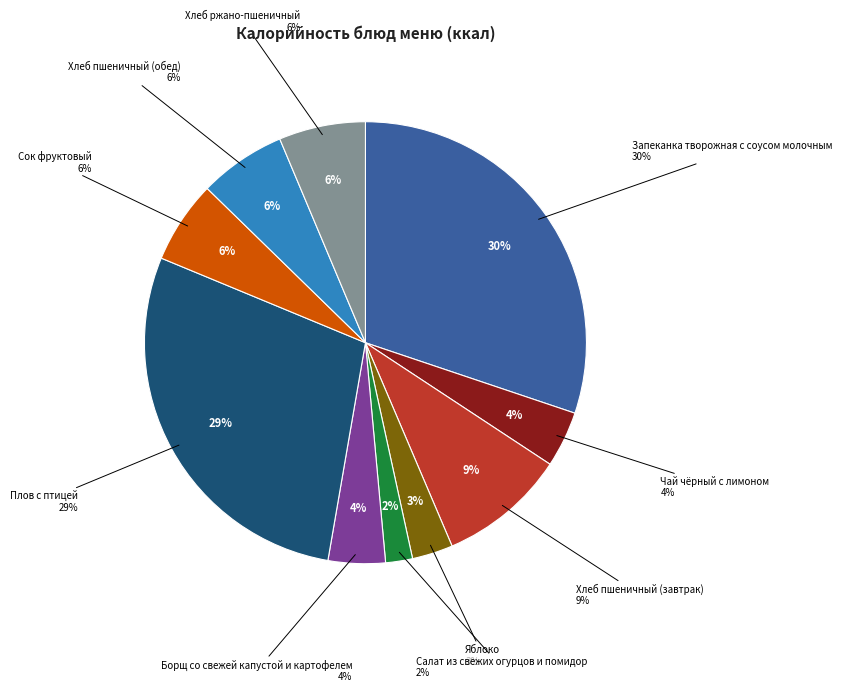

How many segments does this pie chart have?

10